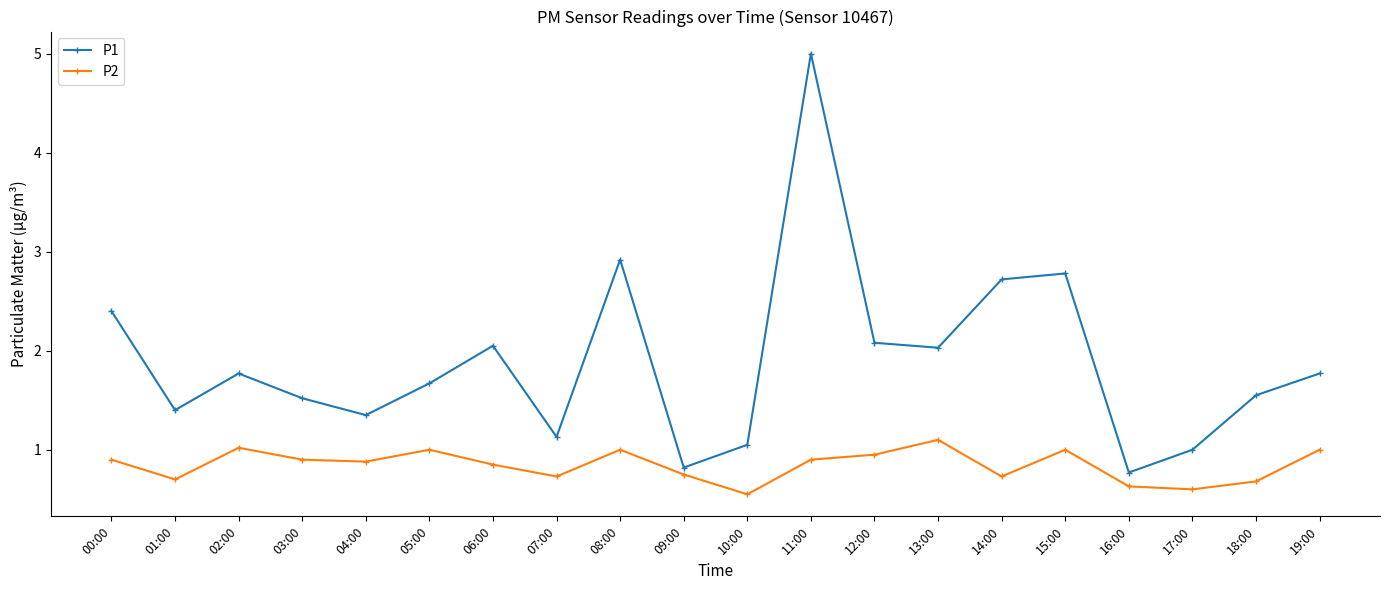

Read the P2 value at 05:00.

1.0